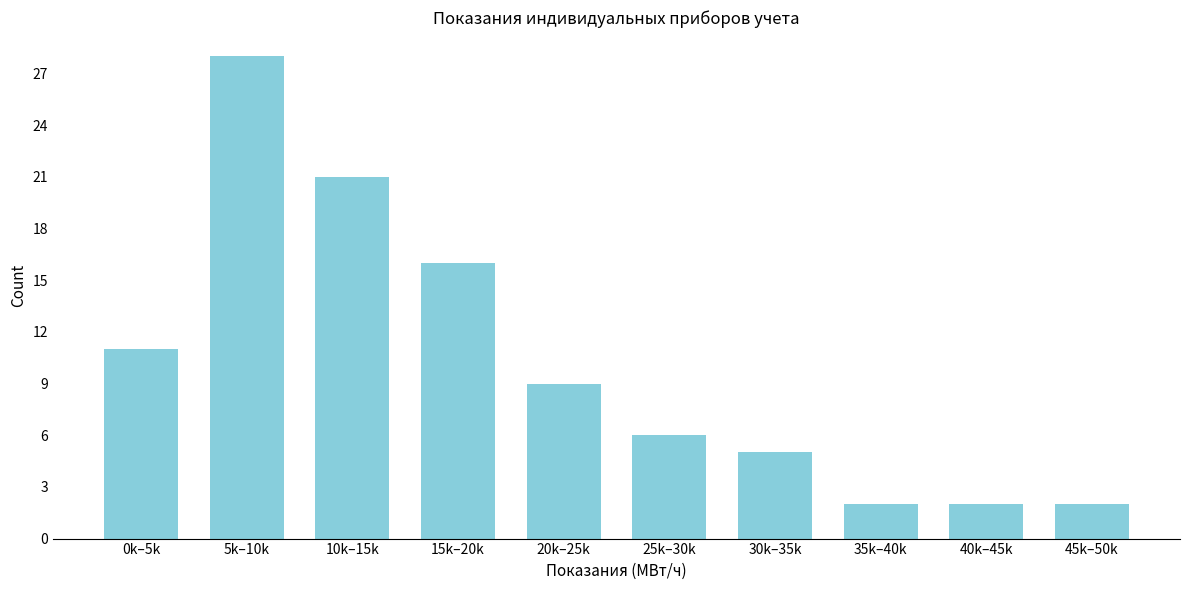

Reading left to right, transcribe all the data shown in this chart.

11	28	21	16	9	6	5	2	2	2